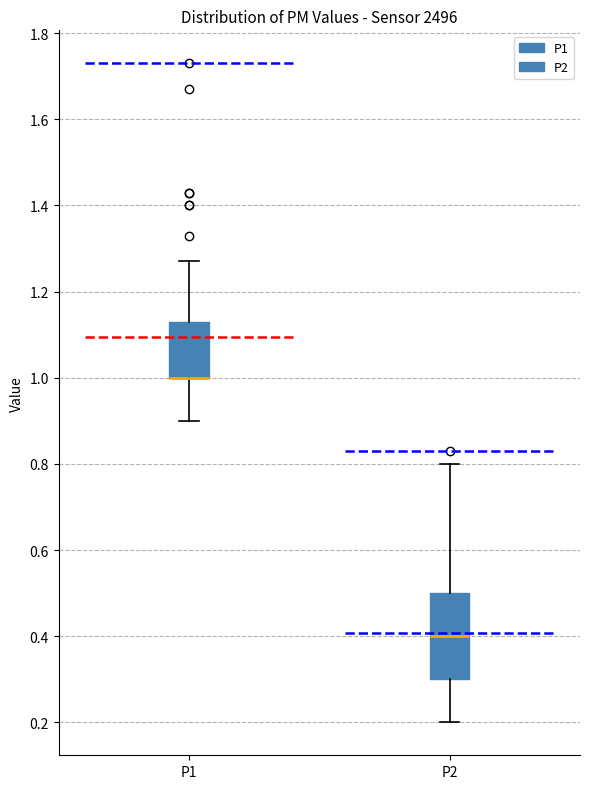

Where is the lower edge of the box for P2 on the y-axis? The values are not printed on the chart, so give them approximately, as read against the axis.

0.30